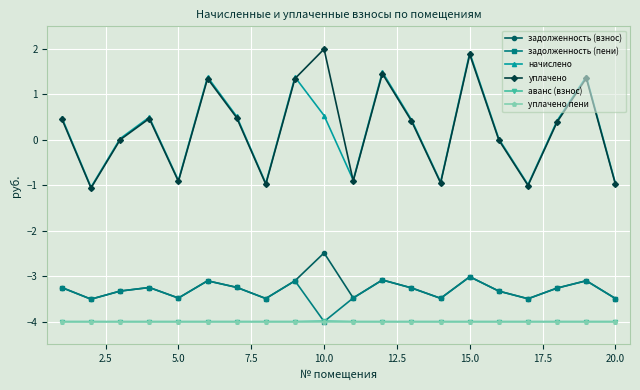

What is the value of the уплачено пени point at the 10th from the left?

-4.0